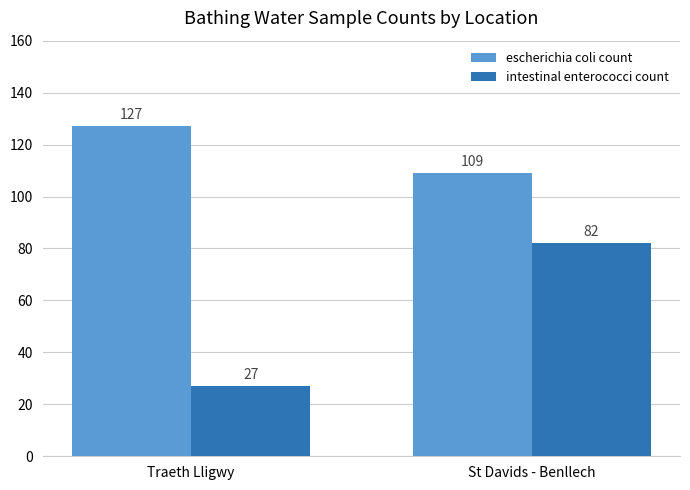

Reading left to right, extract all data points from this chart.

escherichia coli count: Traeth Lligwy=127	St Davids - Benllech=109
intestinal enterococci count: Traeth Lligwy=27	St Davids - Benllech=82